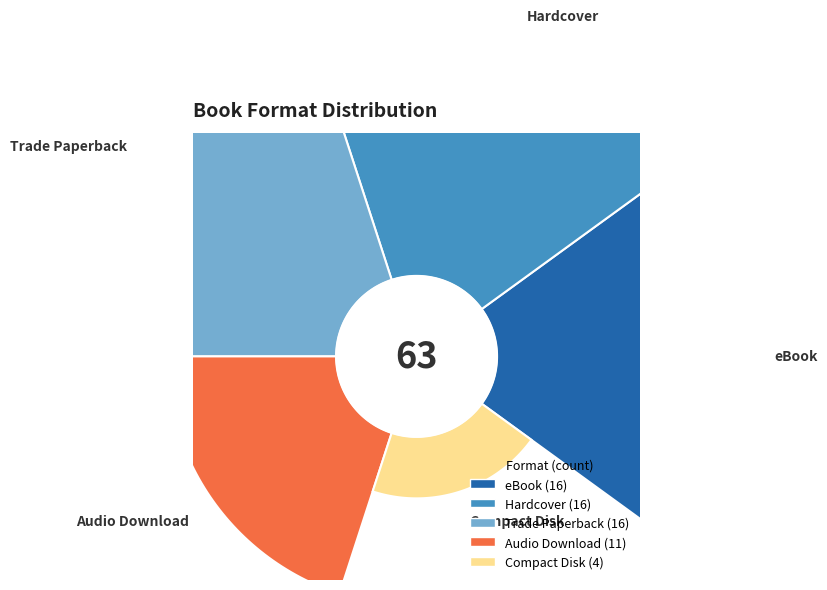

Does any single category account for the majority?

No